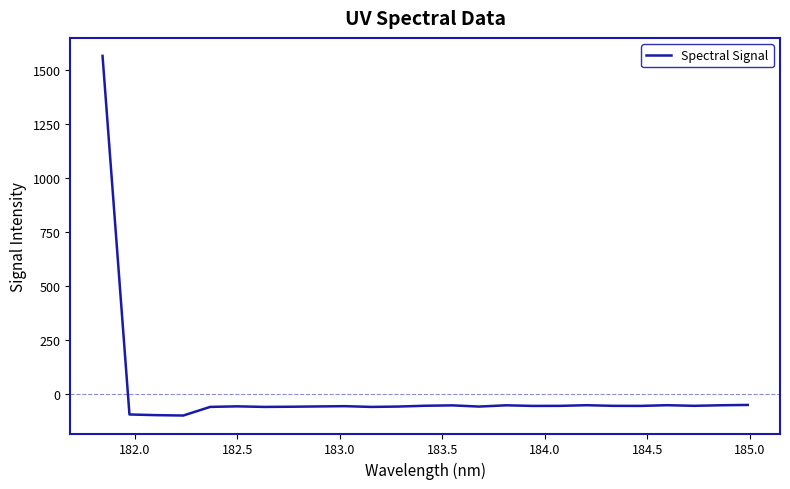

How many distinct data groups are displayed?

1